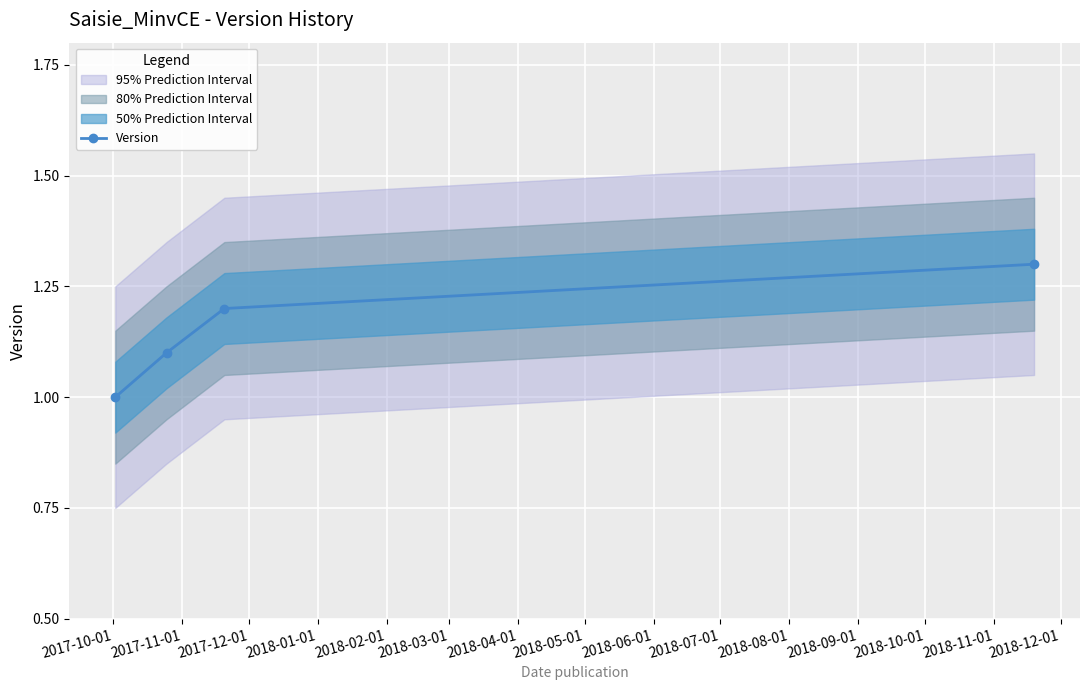

What is the lowest value of the Version series?

1.0